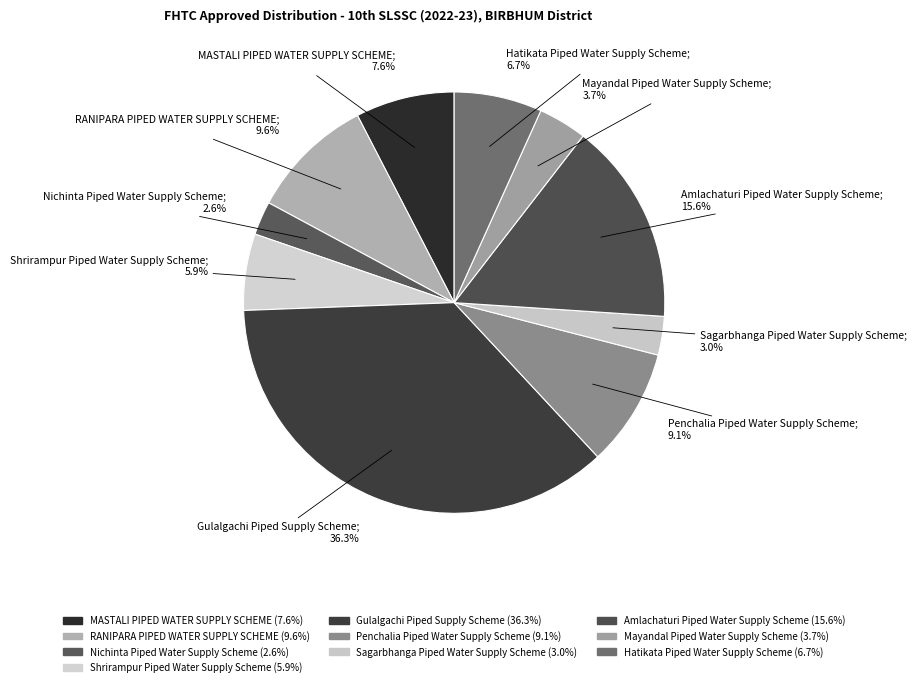

Combined, do Shrirampur Piped Water Supply Scheme and MASTALI PIPED WATER SUPPLY SCHEME account for over 50%?

No